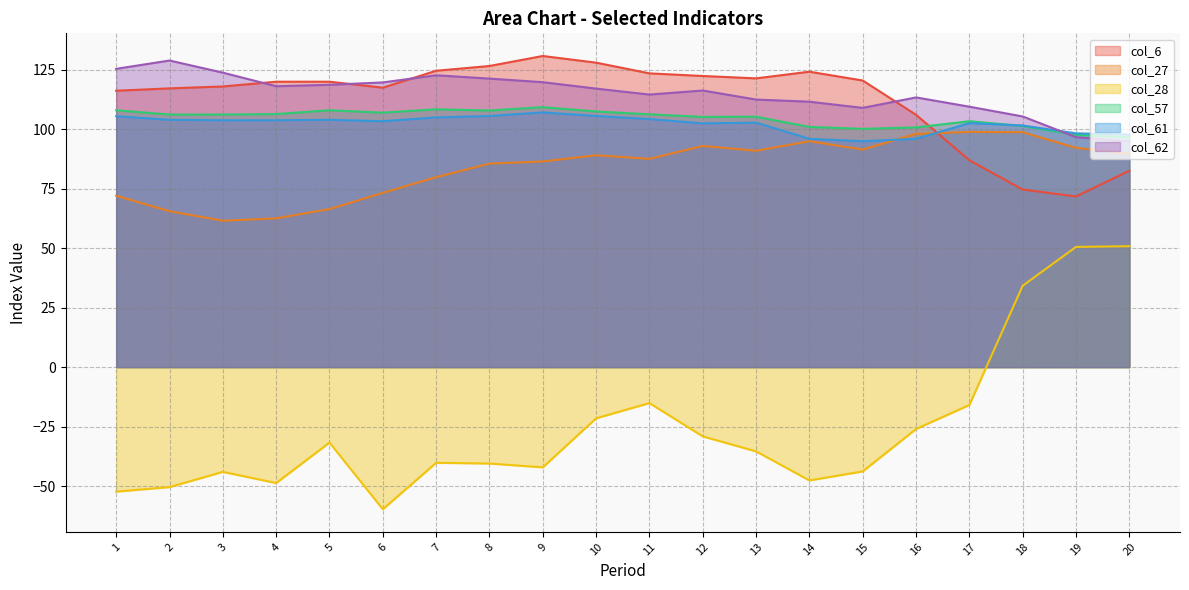

At which category does col_61 reach its first local valley?

6